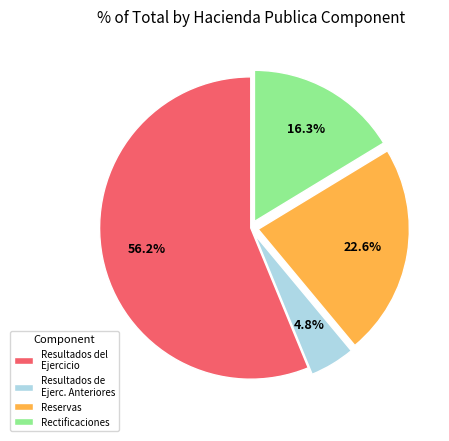

Rank the categories by value from lowest to highest.

Resultados de Ejerc. Anteriores, Rectificaciones, Reservas, Resultados del Ejercicio